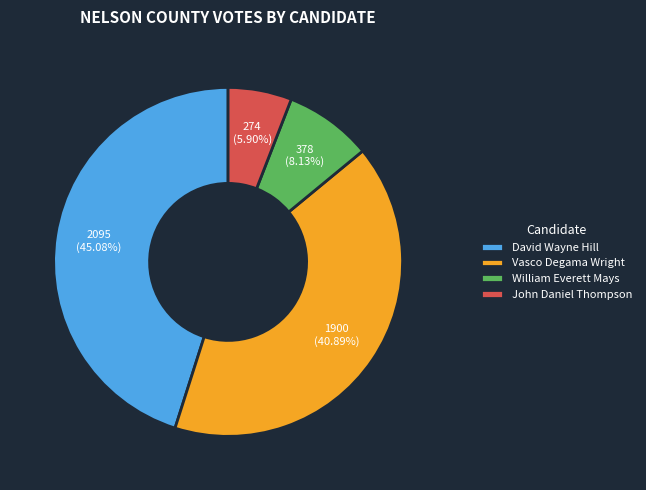

To the nearest percent, what is the difference between the largest and smallest slice percentages?

39%